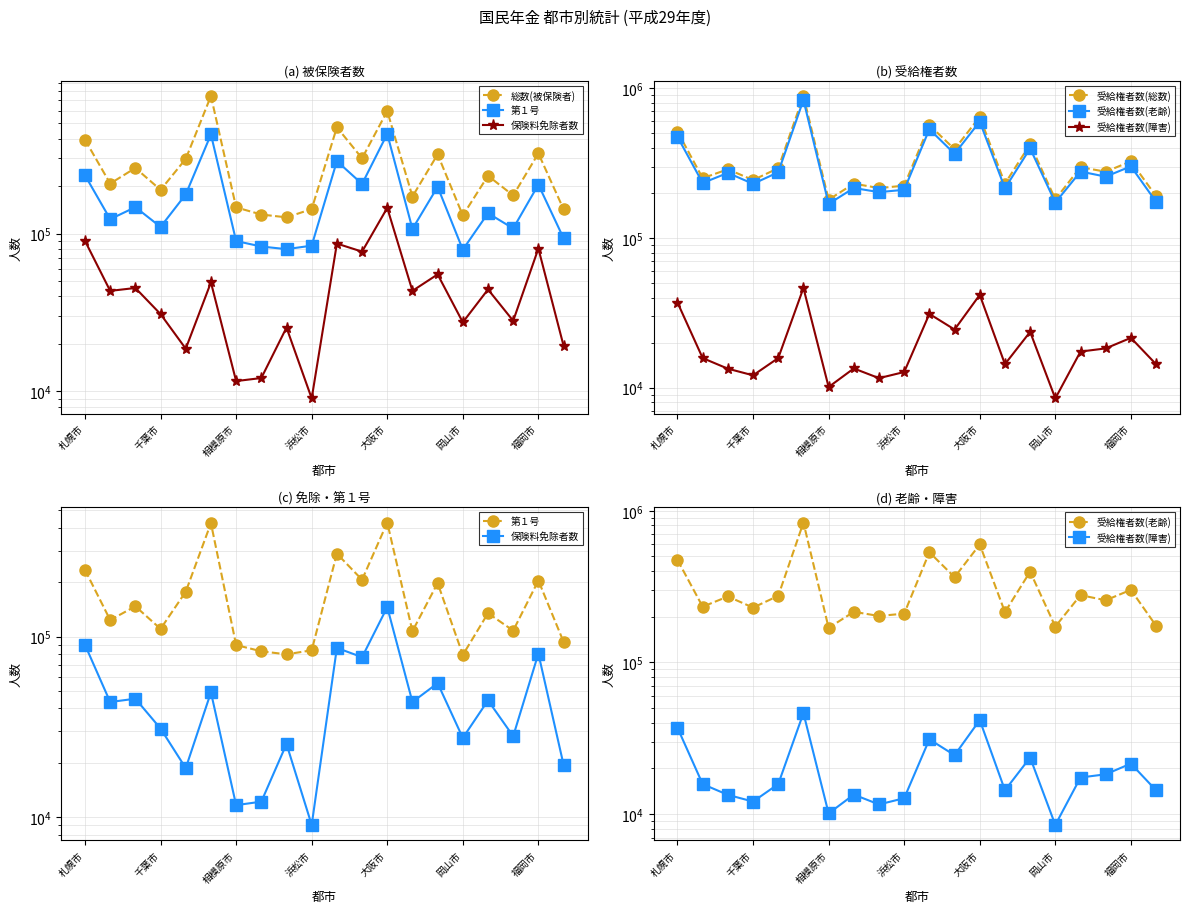

At how many categories does at least one series exceed 638135?

2